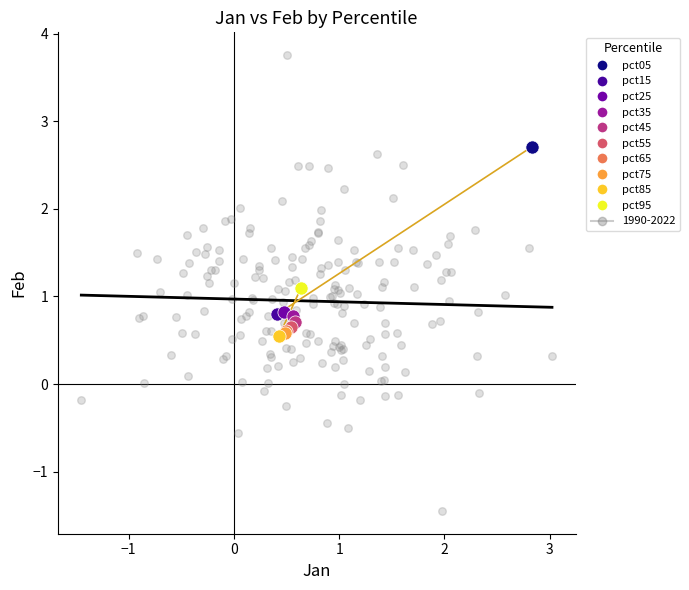

What are all the series names shown in the legend?

pct05, pct15, pct25, pct35, pct45, pct55, pct65, pct75, pct85, pct95, 1990-2022